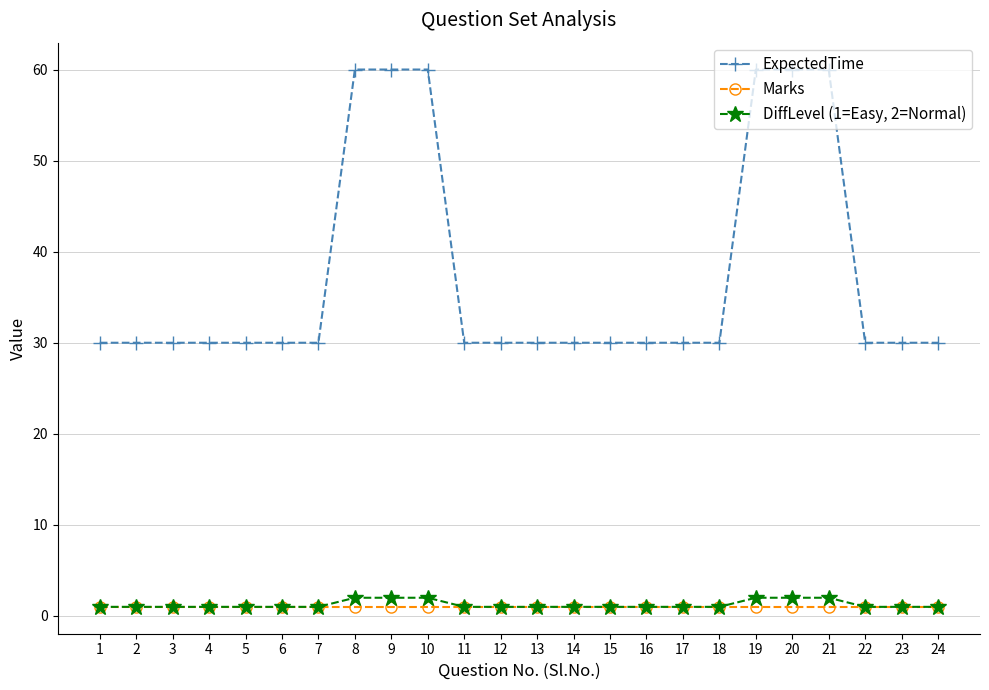

Reading left to right, transcribe all the data shown in this chart.

ExpectedTime: 30	30	30	30	30	30	30	60	60	60	30	30	30	30	30	30	30	30	60	60	60	30	30	30
Marks: 1	1	1	1	1	1	1	1	1	1	1	1	1	1	1	1	1	1	1	1	1	1	1	1
DiffLevel (1=Easy, 2=Normal): 1	1	1	1	1	1	1	2	2	2	1	1	1	1	1	1	1	1	2	2	2	1	1	1